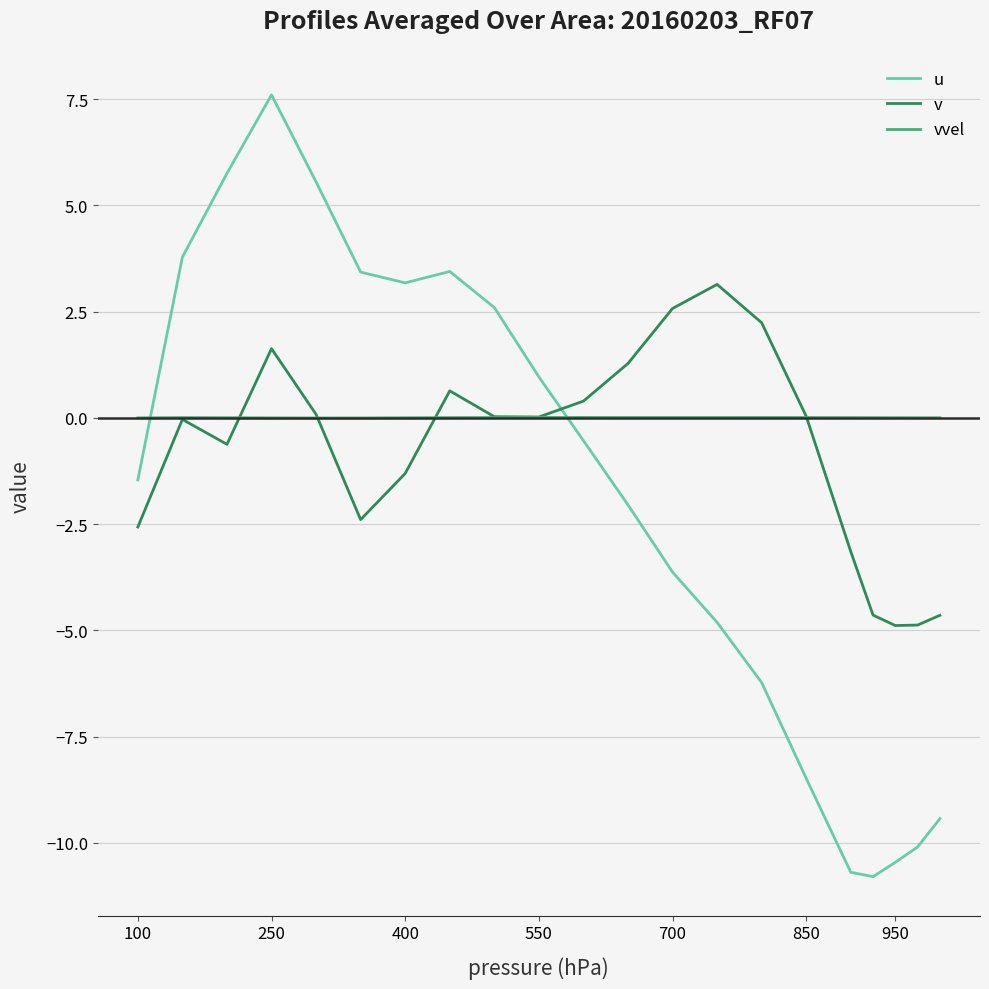

Which series has the largest total across all categories?

vvel